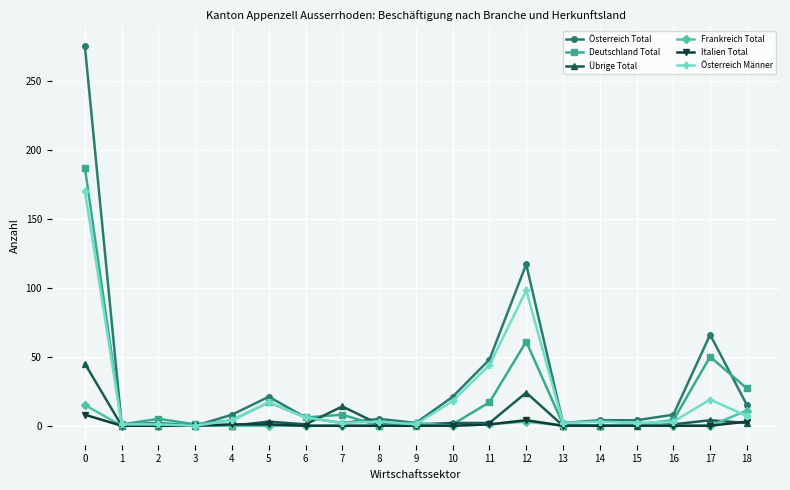

Which series changed the most between 3 and 12?

Österreich Total